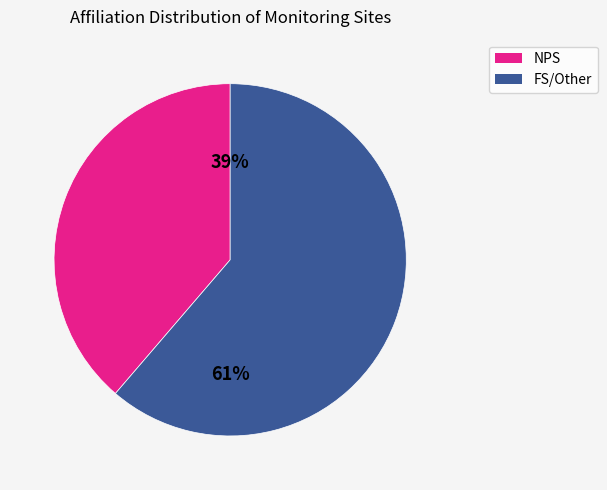

Does NPS represent more than half of the total?

No